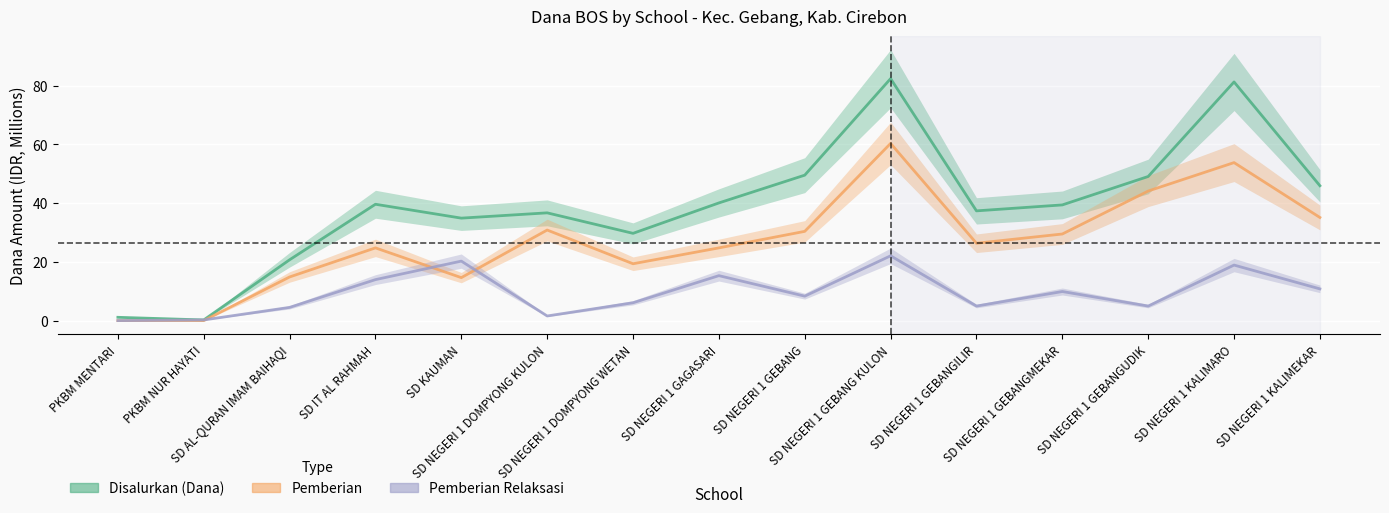

Reading left to right, extract all data points from this chart.

Disalurkan (Dana): PKBM MENTARI=1.1	PKBM NUR HAYATI=0.2	SD AL-QURAN IMAM BAIHAQI=20.7	SD IT AL RAHMAH=39.6	SD KAUMAN=34.9	SD NEGERI 1 DOMPYONG KULON=36.7	SD NEGERI 1 DOMPYONG WETAN=29.7	SD NEGERI 1 GAGASARI=40.0	SD NEGERI 1 GEBANG=49.5	SD NEGERI 1 GEBANG KULON=82.3	SD NEGERI 1 GEBANGILIR=37.4	SD NEGERI 1 GEBANGMEKAR=39.4	SD NEGERI 1 GEBANGUDIK=49.0	SD NEGERI 1 KALIMARO=81.2	SD NEGERI 1 KALIMEKAR=45.9
Pemberian: PKBM MENTARI=0.0	PKBM NUR HAYATI=0.0	SD AL-QURAN IMAM BAIHAQI=14.8	SD IT AL RAHMAH=24.8	SD KAUMAN=14.6	SD NEGERI 1 DOMPYONG KULON=30.8	SD NEGERI 1 DOMPYONG WETAN=19.4	SD NEGERI 1 GAGASARI=24.8	SD NEGERI 1 GEBANG=30.4	SD NEGERI 1 GEBANG KULON=60.3	SD NEGERI 1 GEBANGILIR=26.3	SD NEGERI 1 GEBANGMEKAR=29.5	SD NEGERI 1 GEBANGUDIK=44.1	SD NEGERI 1 KALIMARO=53.8	SD NEGERI 1 KALIMEKAR=35.1
Pemberian Relaksasi: PKBM MENTARI=0.0	PKBM NUR HAYATI=0.2	SD AL-QURAN IMAM BAIHAQI=4.5	SD IT AL RAHMAH=13.9	SD KAUMAN=20.2	SD NEGERI 1 DOMPYONG KULON=1.6	SD NEGERI 1 DOMPYONG WETAN=6.1	SD NEGERI 1 GAGASARI=15.3	SD NEGERI 1 GEBANG=8.3	SD NEGERI 1 GEBANG KULON=22.1	SD NEGERI 1 GEBANGILIR=5.0	SD NEGERI 1 GEBANGMEKAR=9.9	SD NEGERI 1 GEBANGUDIK=5.0	SD NEGERI 1 KALIMARO=18.9	SD NEGERI 1 KALIMEKAR=10.8